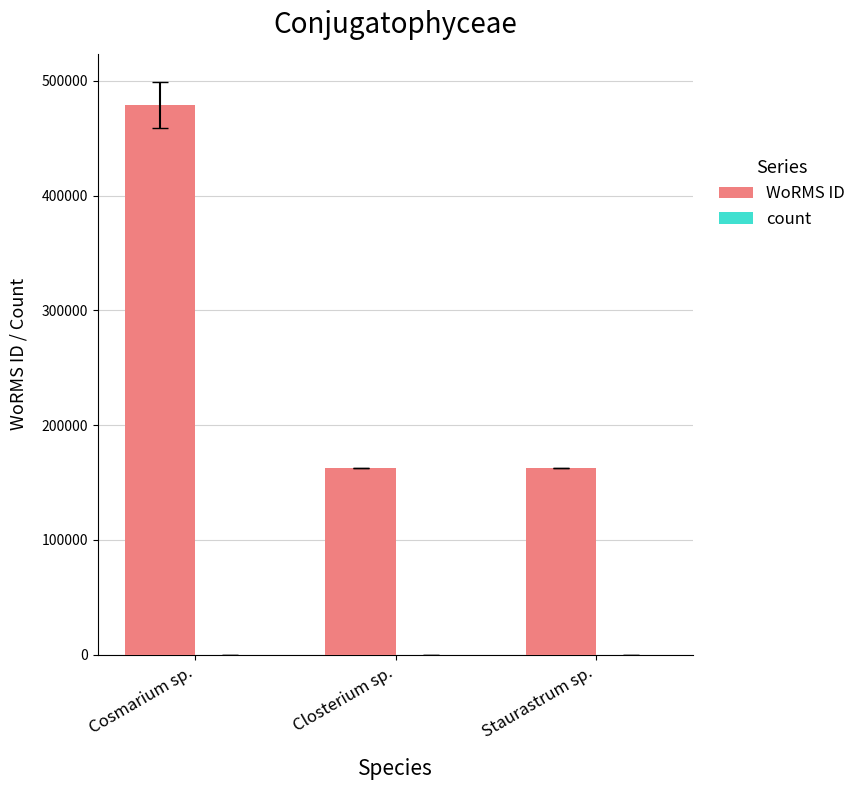

What is the sum of the WoRMS ID values at Closterium sp. and Cosmarium sp.?

641282